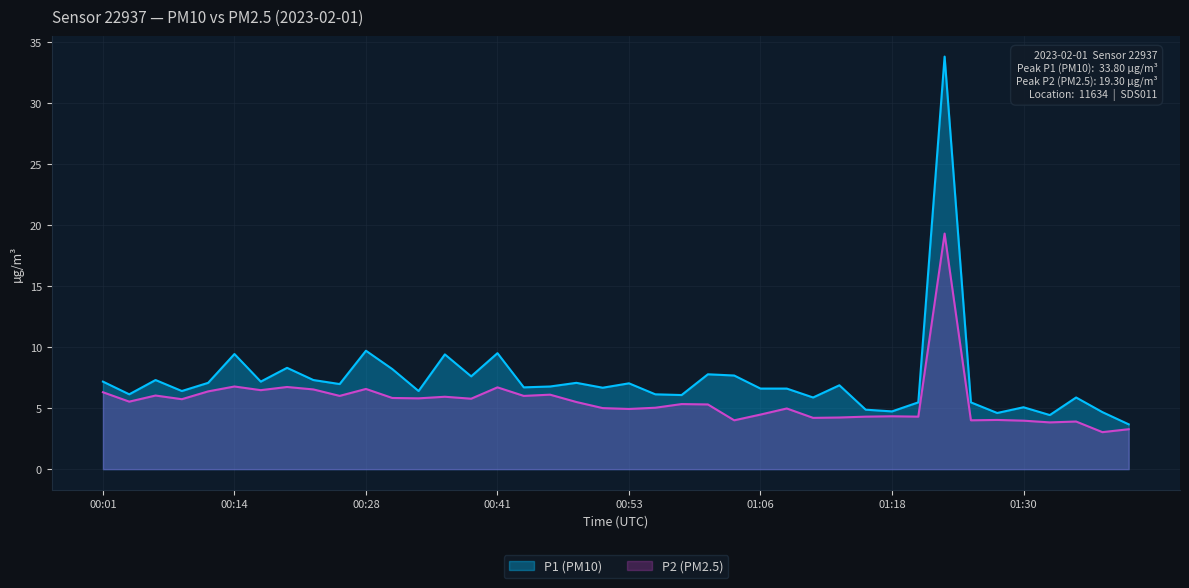

What is the label of the 39th point from the right?

00:04